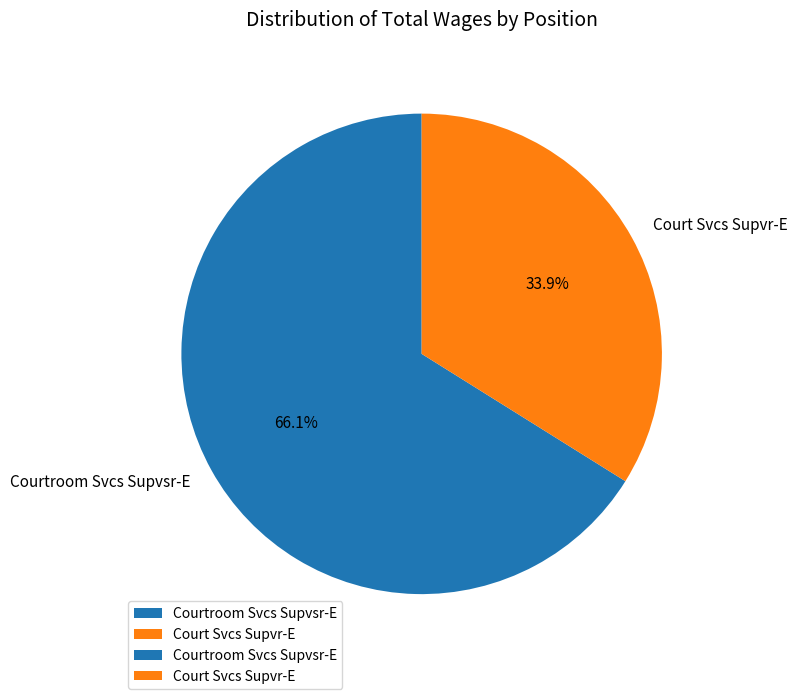

Do Court Svcs Supvr-E and Courtroom Svcs Supvsr-E together represent more than half of the pie?

Yes